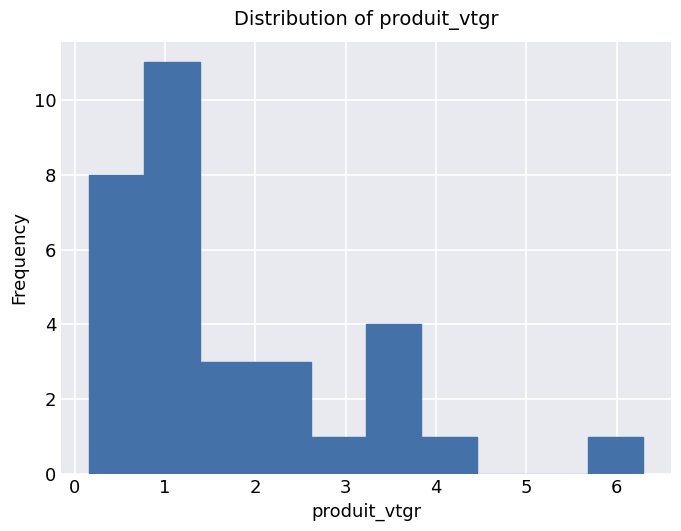

How tall is the bar that spans 1.4 to 2.0 on the x-axis? Neither the bar edges nor the heights are printed on the chart, so give them approximately, as read against the axes.

3